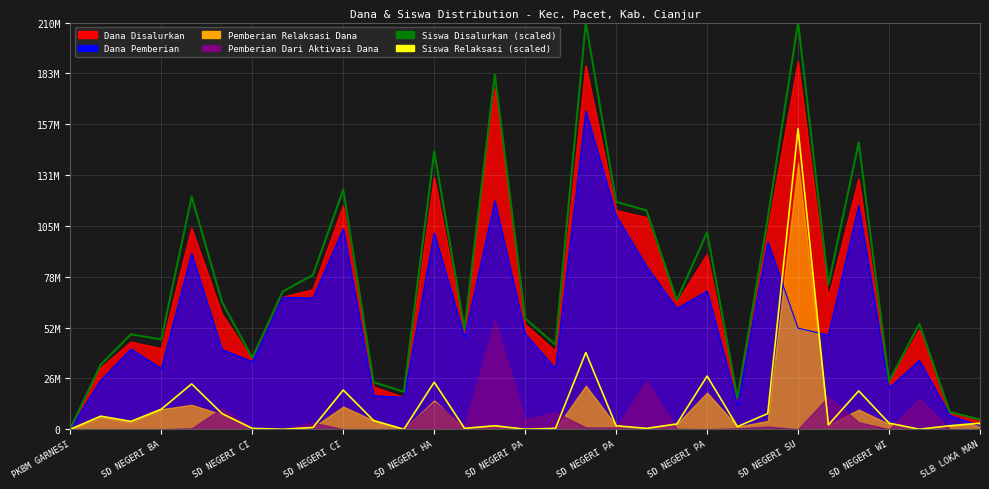

What is the label of the 22nd point from the right?

SD NEGERI CI